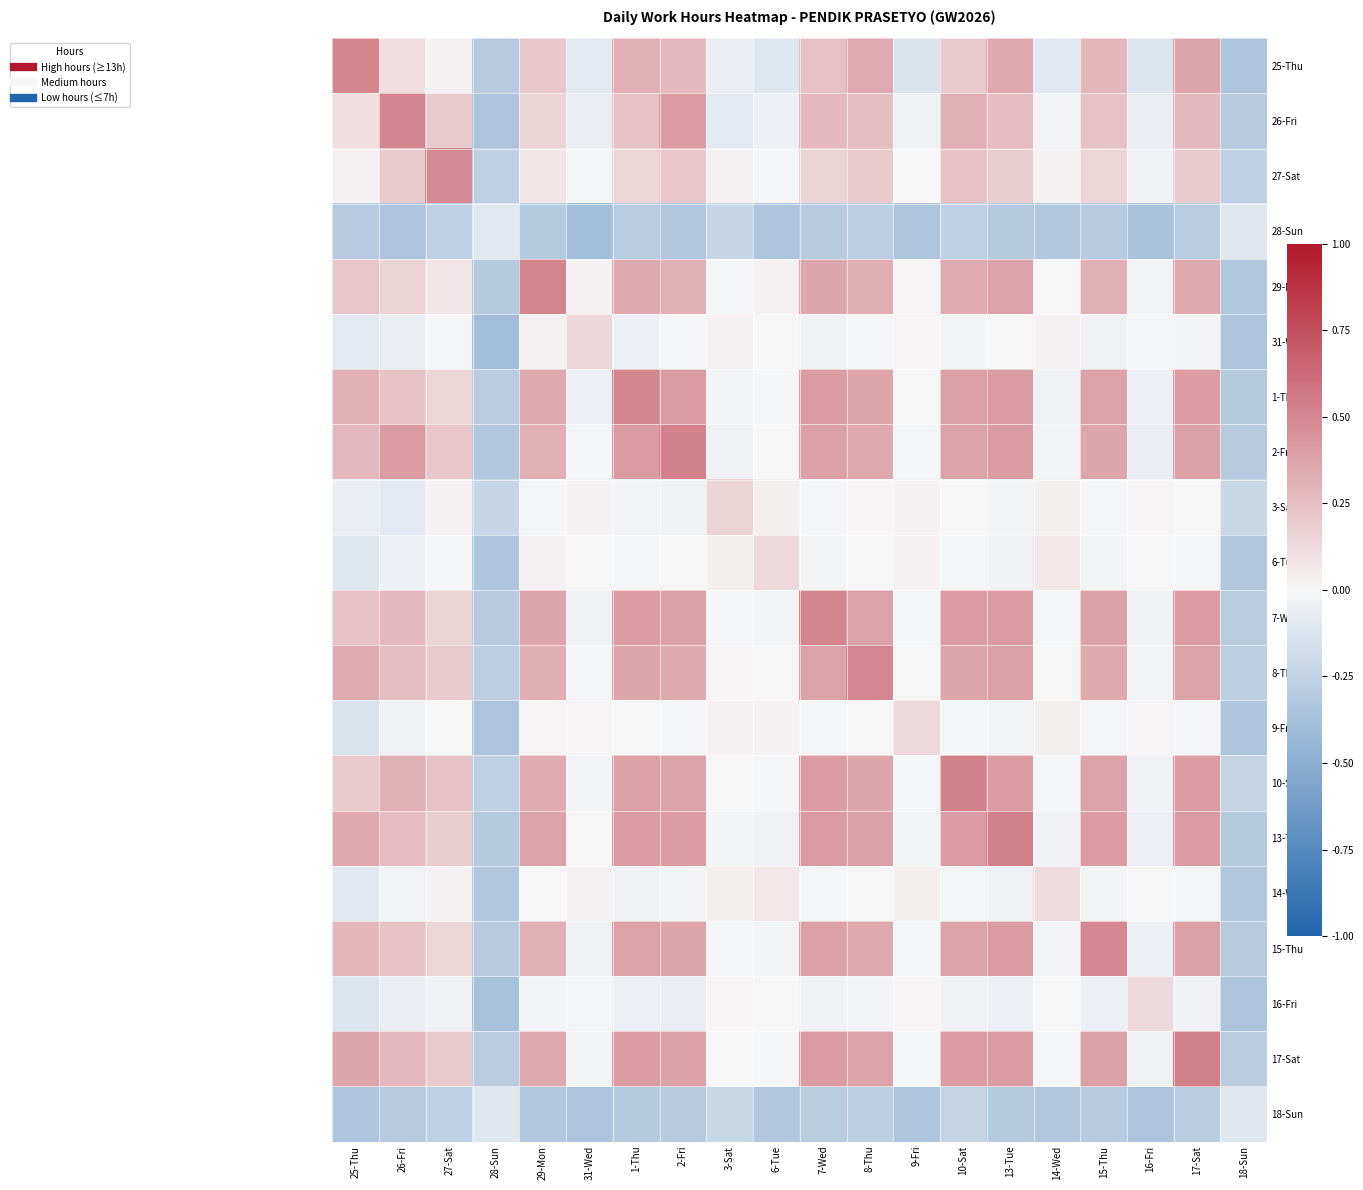

At how many categories does at least one series exceed 0?

18